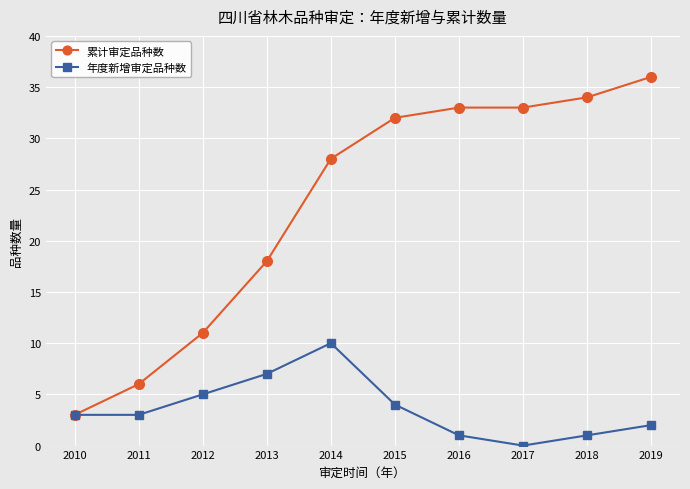

Reading right to left, list all the values displayed in this chart.

累计审定品种数: 2019=36	2018=34	2017=33	2016=33	2015=32	2014=28	2013=18	2012=11	2011=6	2010=3
年度新增审定品种数: 2019=2	2018=1	2017=0	2016=1	2015=4	2014=10	2013=7	2012=5	2011=3	2010=3